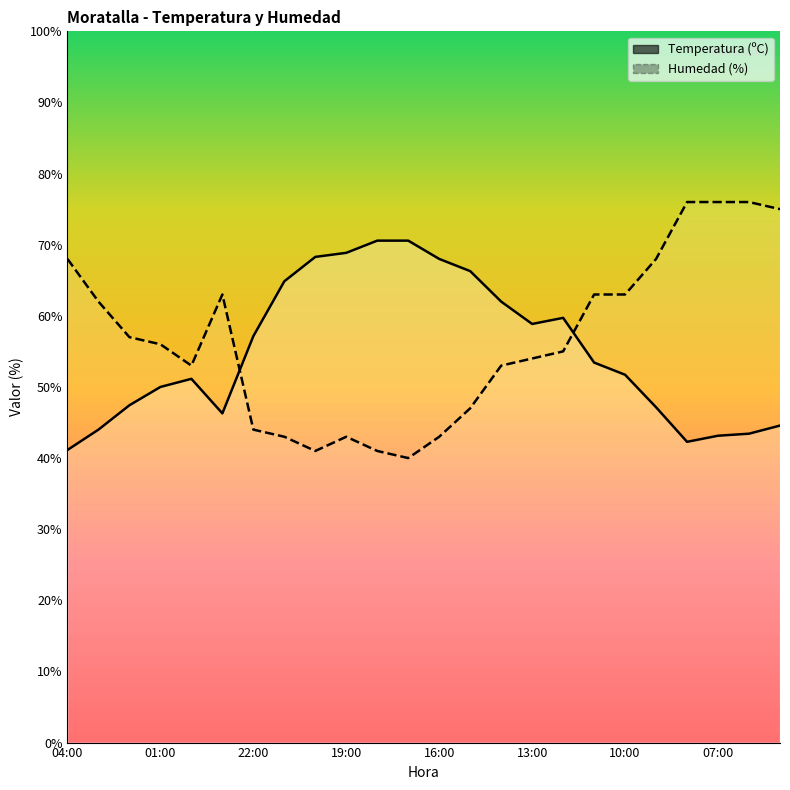

What is the label of the 16th point from the left?

13:00